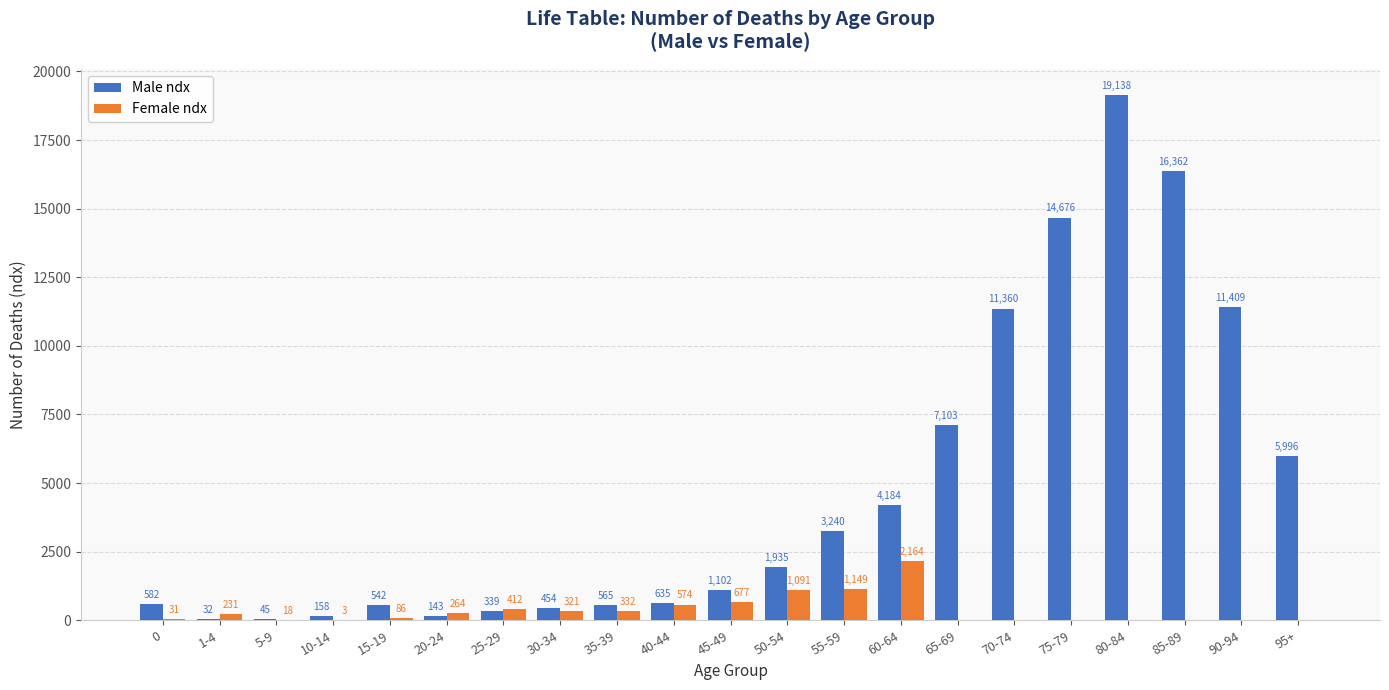

How many groups of bars are there?

21